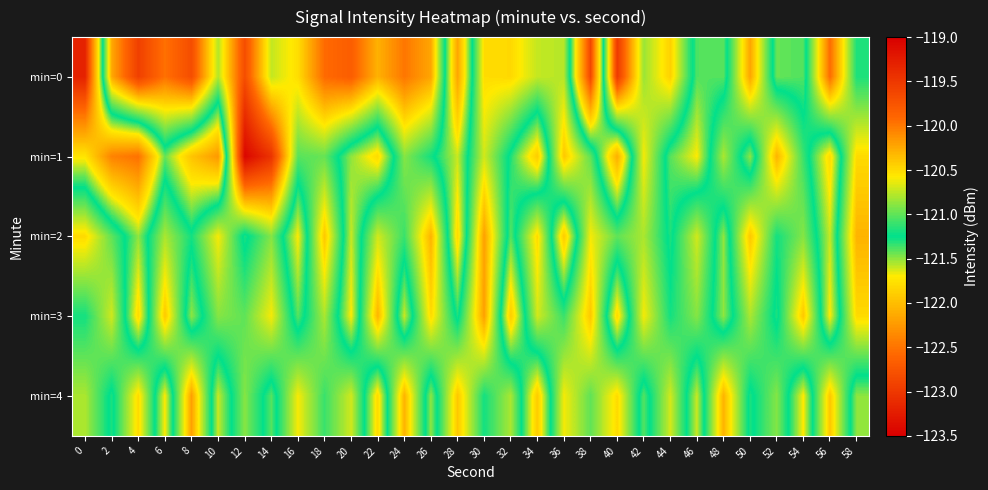

Reading left to right, extract all data points from this chart.

min=0: 0=-123.2	2=-120.2	4=-119.6	6=-120.0	8=-119.7	10=-120.8	12=-119.7	14=-120.7	16=-120.5	18=-119.9	20=-119.8	22=-120.3	24=-120.0	26=-120.2	28=-122.2	30=-120.5	32=-120.5	34=-120.7	36=-120.8	38=-122.9	40=-119.5	42=-120.8	44=-120.5	46=-121.4	48=-121.4	50=-120.2	52=-121.4	54=-121.4	56=-119.9	58=-121.2
min=1: 0=-121.7	2=-122.4	4=-122.5	6=-121.4	8=-122.0	10=-122.3	12=-119.1	14=-119.5	16=-121.0	18=-121.0	20=-121.5	22=-121.8	24=-120.9	26=-121.2	28=-121.6	30=-120.7	32=-121.3	34=-121.9	36=-120.4	38=-121.0	40=-122.1	42=-120.6	44=-121.4	46=-121.7	48=-120.8	50=-121.5	52=-120.3	54=-121.1	56=-121.8	58=-120.5
min=2: 0=-120.5	2=-121.0	4=-121.5	6=-120.8	8=-121.2	10=-120.6	12=-121.3	14=-120.9	16=-121.7	18=-120.4	20=-121.6	22=-120.7	24=-121.1	26=-120.3	28=-121.8	30=-120.2	32=-121.4	34=-120.5	36=-121.9	38=-120.6	40=-121.0	42=-120.8	44=-121.3	46=-120.7	48=-121.5	50=-120.4	52=-121.2	54=-120.9	56=-121.6	58=-120.3
min=3: 0=-121.2	2=-120.7	4=-121.8	6=-120.4	8=-121.5	10=-120.9	12=-121.0	14=-120.6	16=-121.4	18=-120.8	20=-121.7	22=-120.3	24=-121.6	26=-120.5	28=-121.3	30=-120.2	32=-121.9	34=-120.7	36=-121.1	38=-120.4	40=-121.8	42=-120.6	44=-121.2	46=-120.9	48=-121.5	50=-120.8	52=-121.3	54=-120.4	56=-121.7	58=-120.5
min=4: 0=-120.8	2=-121.3	4=-120.5	6=-121.7	8=-120.2	10=-121.6	12=-120.9	14=-121.4	16=-120.6	18=-121.1	20=-120.7	22=-121.8	24=-120.3	26=-121.5	28=-120.4	30=-121.2	32=-120.8	34=-121.9	36=-120.6	38=-121.0	40=-120.5	42=-121.4	44=-120.7	46=-121.6	48=-120.3	50=-121.3	52=-120.9	54=-121.7	56=-120.4	58=-121.5